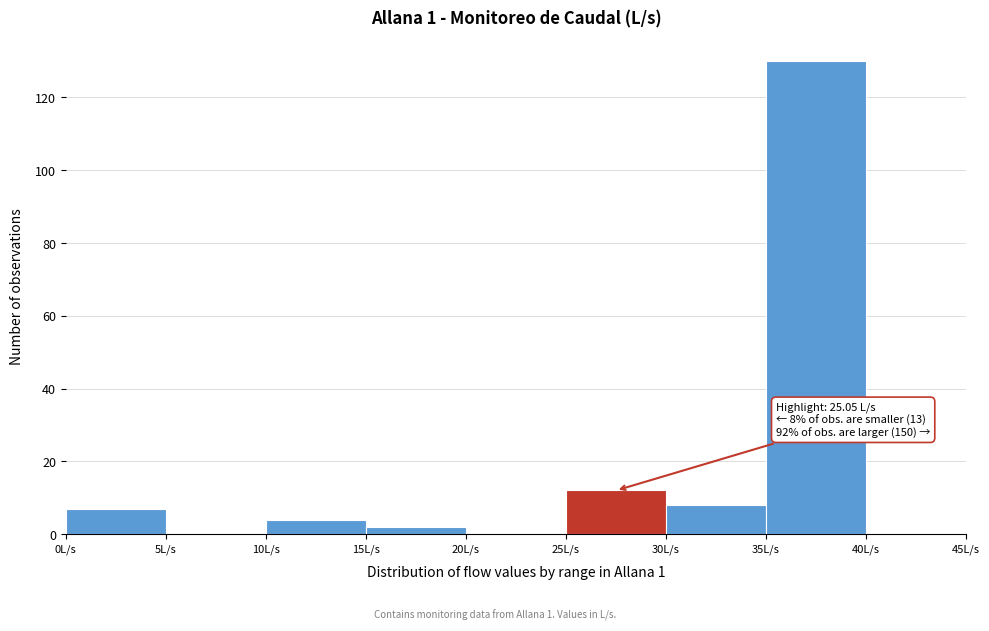

Which range on the x-axis has the tallest bar?

35 to 40